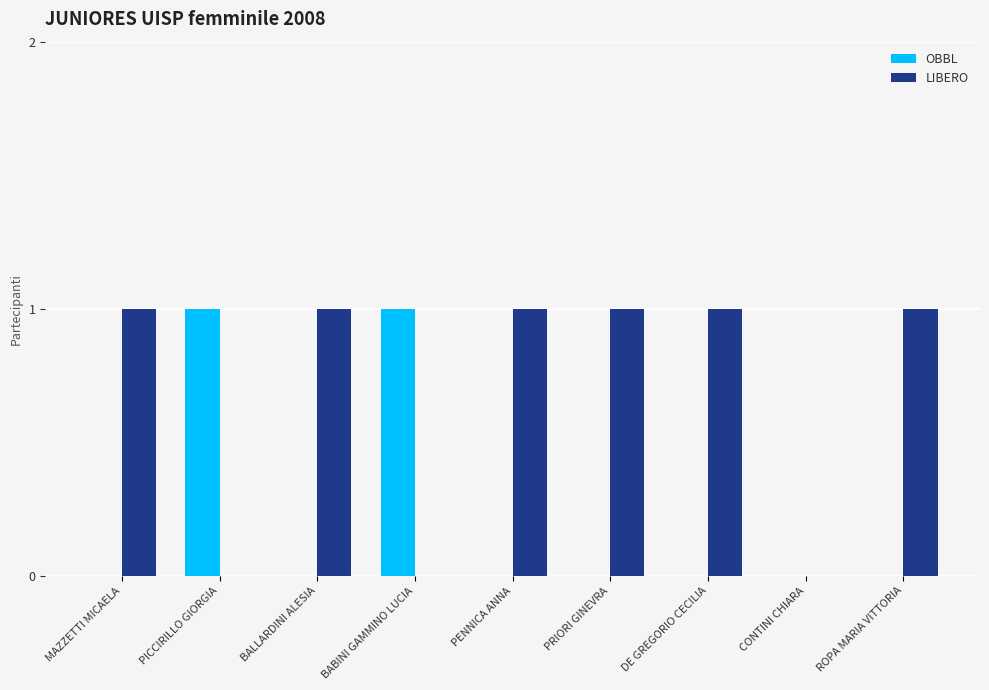

What is the sum of the LIBERO values at PRIORI GINEVRA and BABINI GAMMINO LUCIA?

1